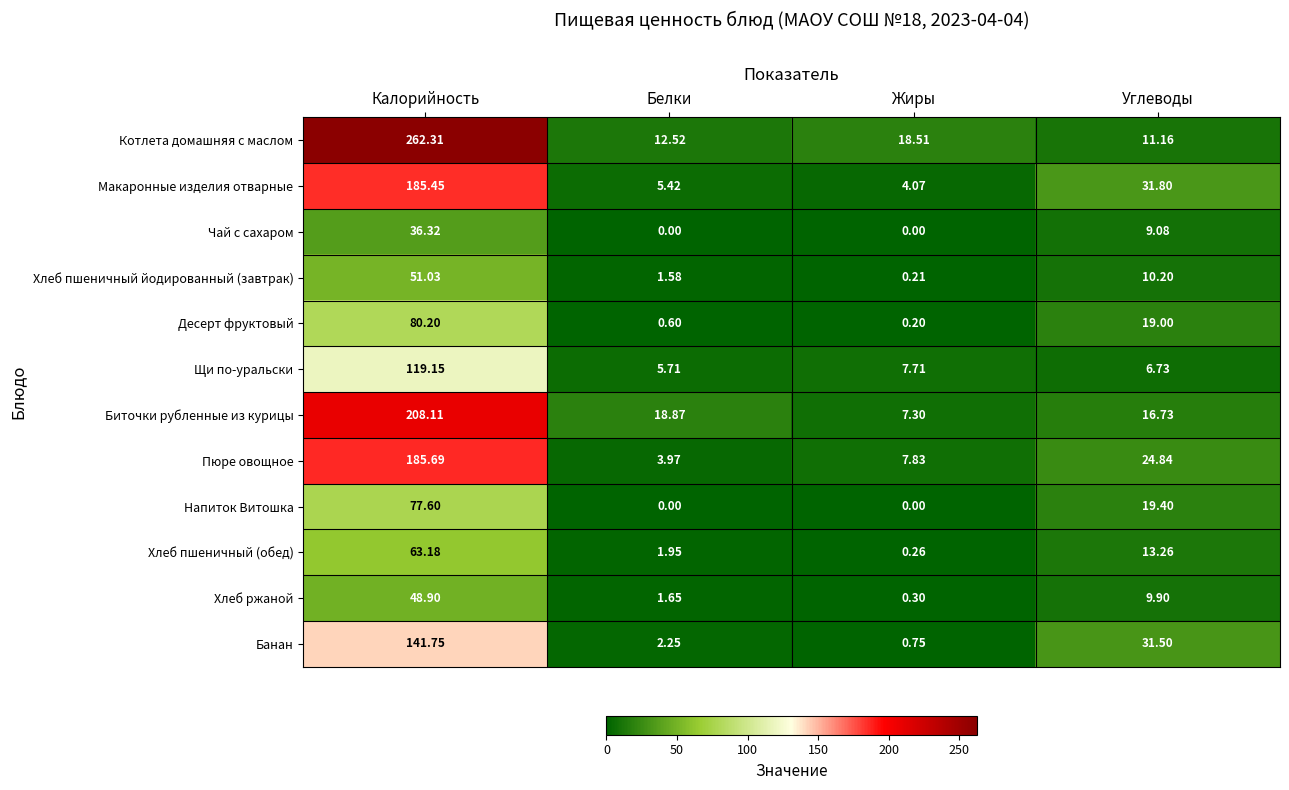

What is the greatest value displayed?

262.3